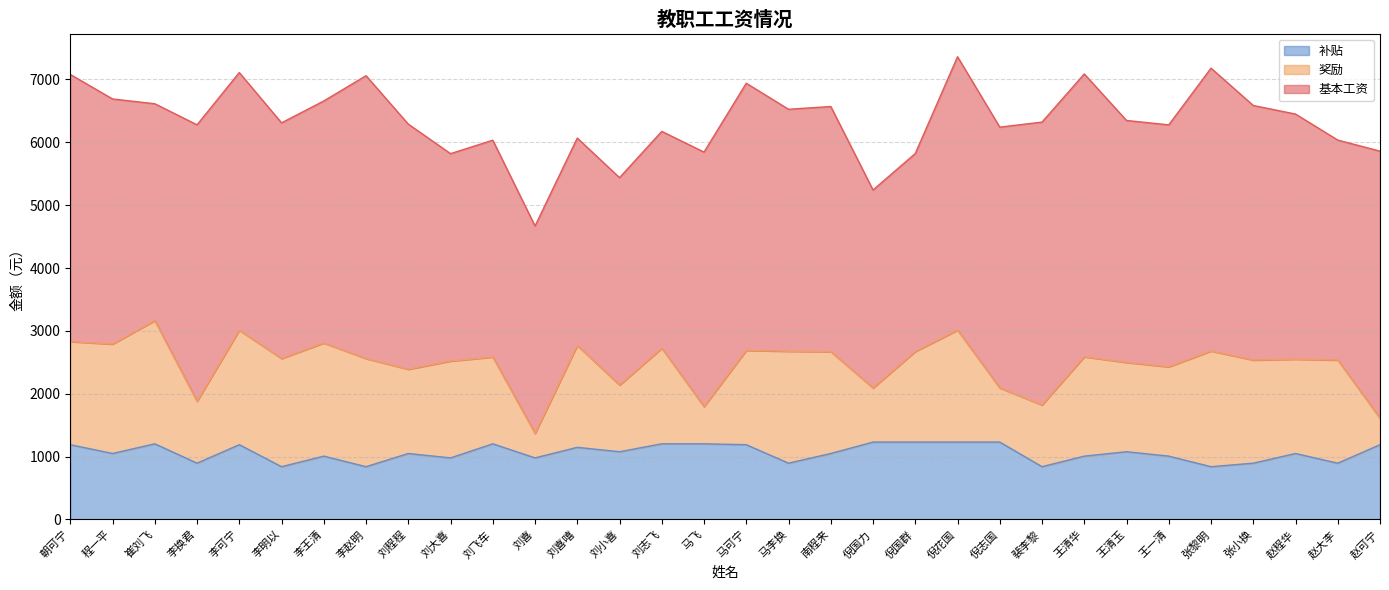

Is it true that 基本工资 equals 3900 at 刘程程?

True